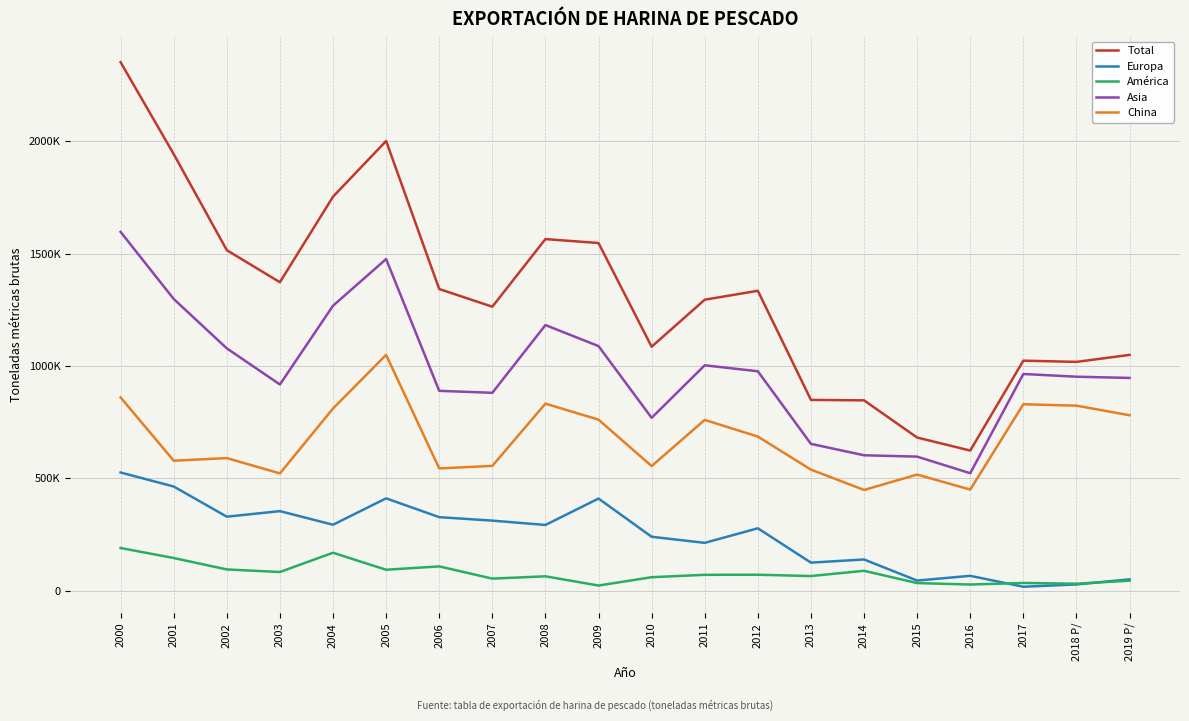

Which has a higher value, 2005 or 2010?

2005